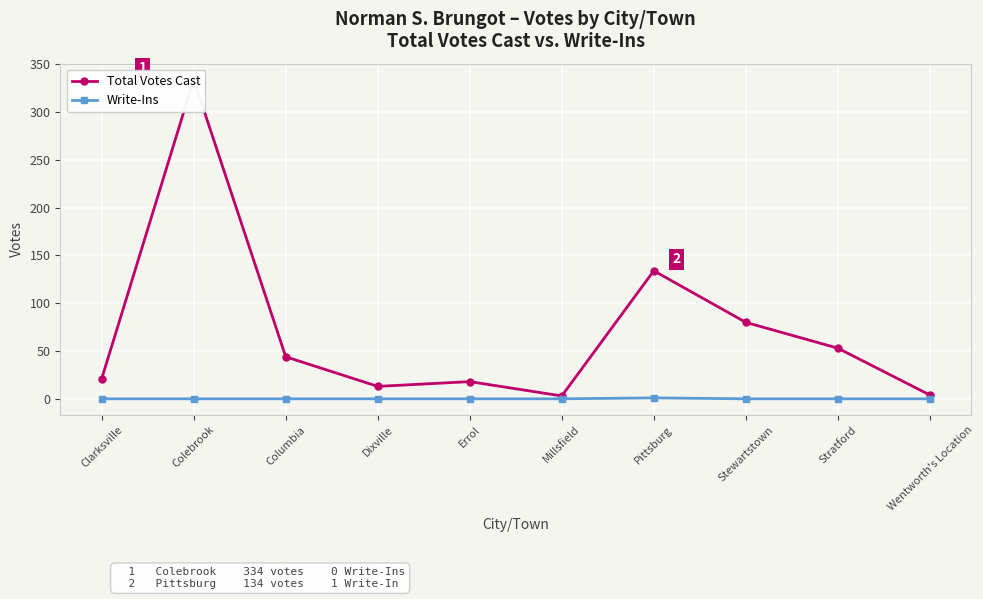

How many lines are shown in the chart?

2